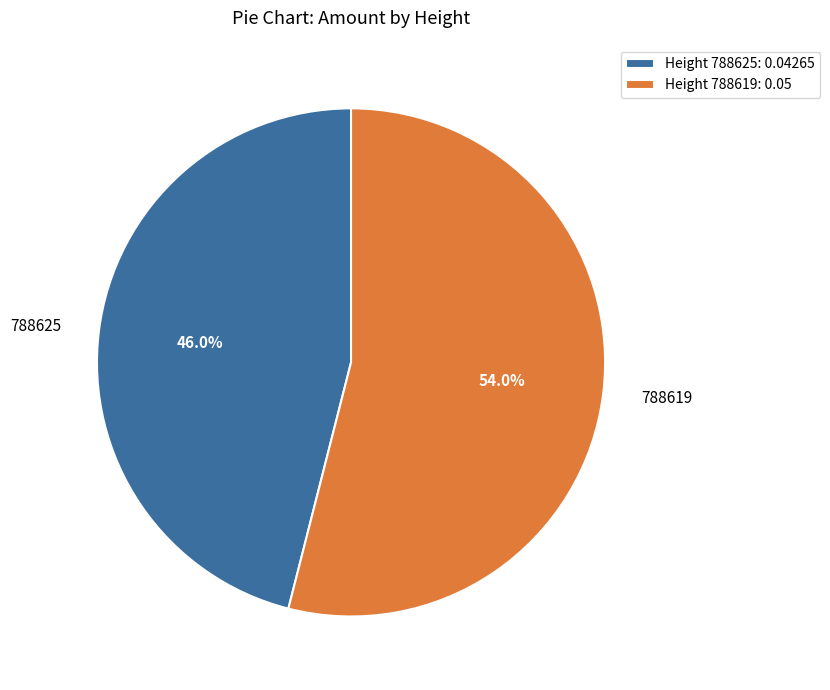

Is the sum of Height 788619: 0.05 and Height 788625: 0.04265 greater than half?

Yes